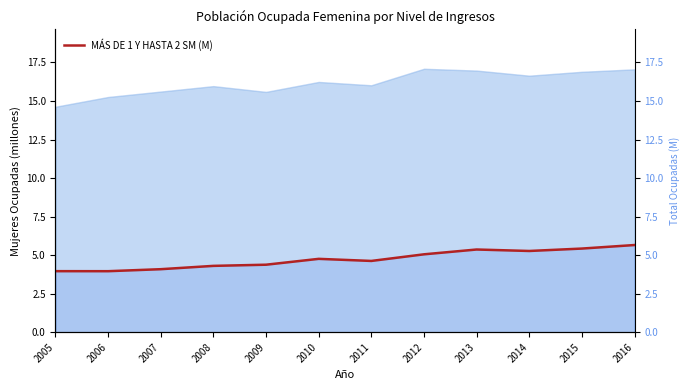

What is the difference between the maximum and minimum values?

1.7